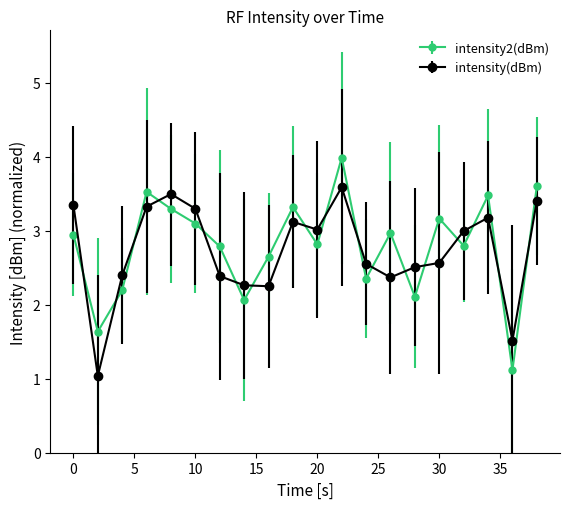

How many times do intensity(dBm) and intensity2(dBm) cross each other?

17